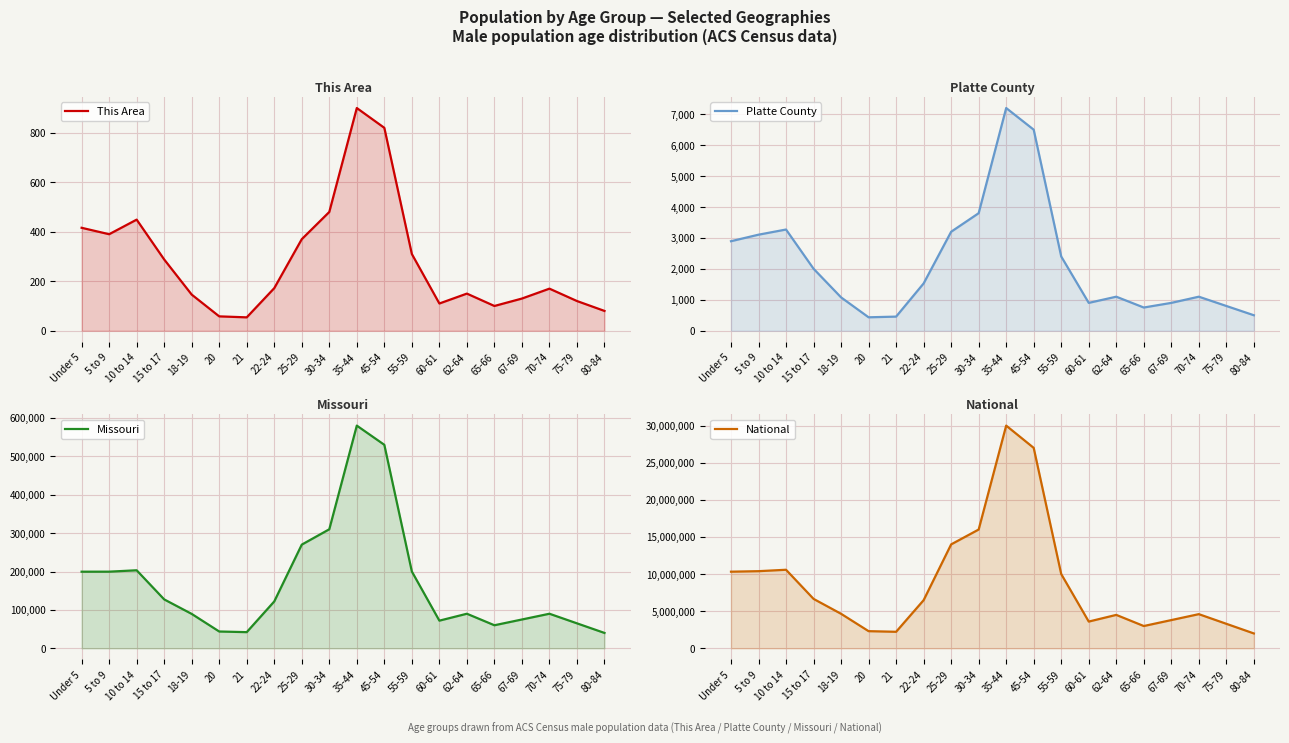

List the labels in order of Missouri value, smallest first.

80-84, 21, 20, 65-66, 75-79, 60-61, 67-69, 18-19, 62-64, 70-74, 22-24, 15 to 17, Under 5, 5 to 9, 55-59, 10 to 14, 25-29, 30-34, 45-54, 35-44